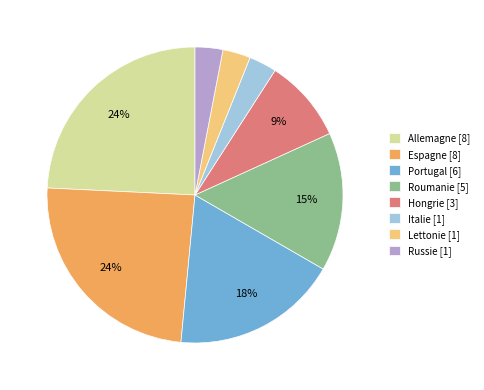

Does any single category account for the majority?

No